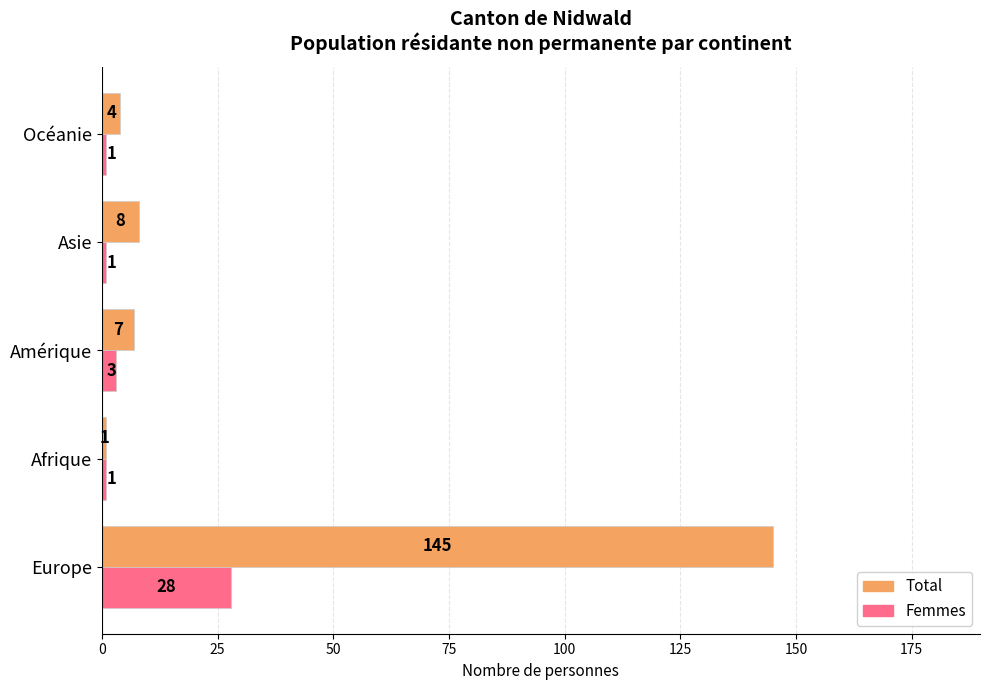

What is the sum of the Femmes values at Europe and Afrique?

29